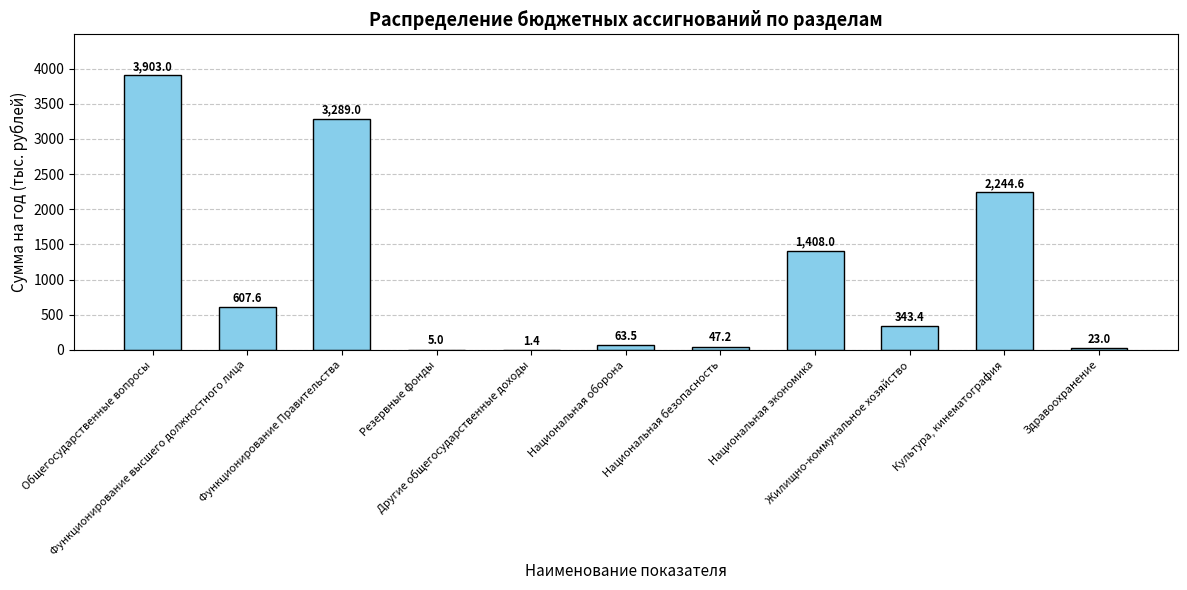

What is the maximum value shown in the chart?

3903.0